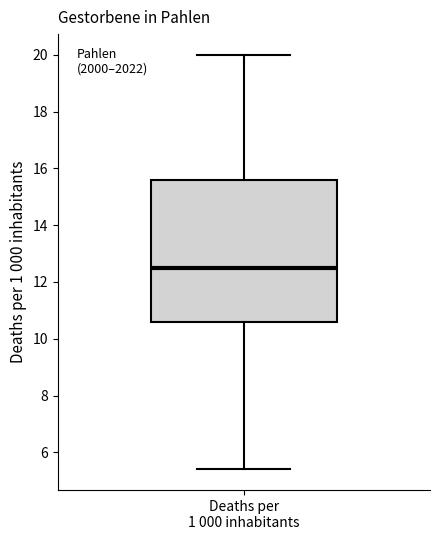

Where does the lower whisker of the box for Deaths per 1 000 inhabitants end on the y-axis? The values are not printed on the chart, so give them approximately, as read against the axis.

5.4